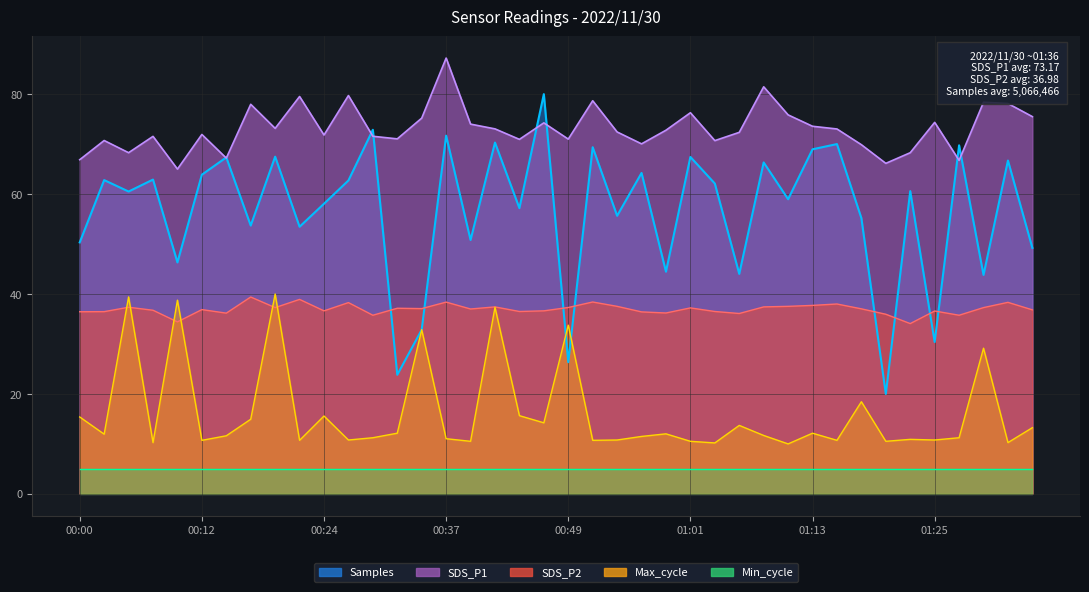

What is the maximum value for Max_cycle?

40.0